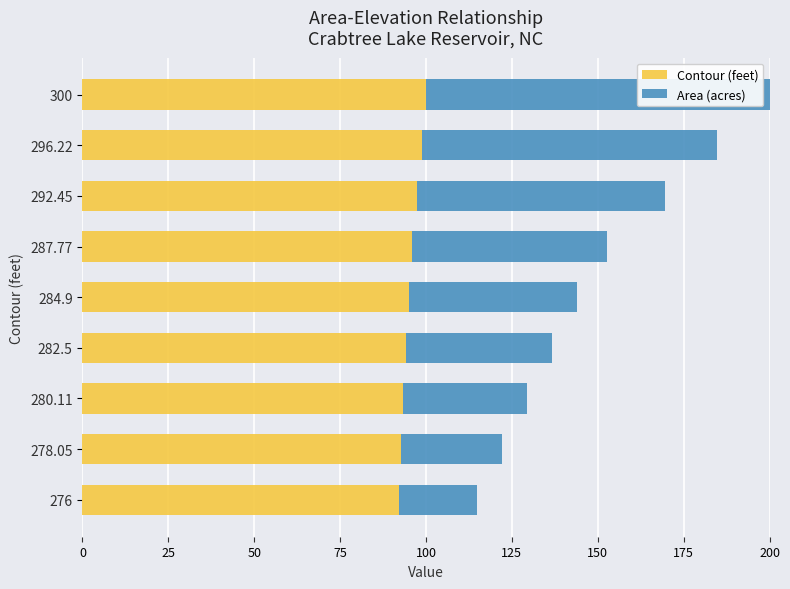

The value of Contour (feet) at 276 is 51.3. True or false?

False